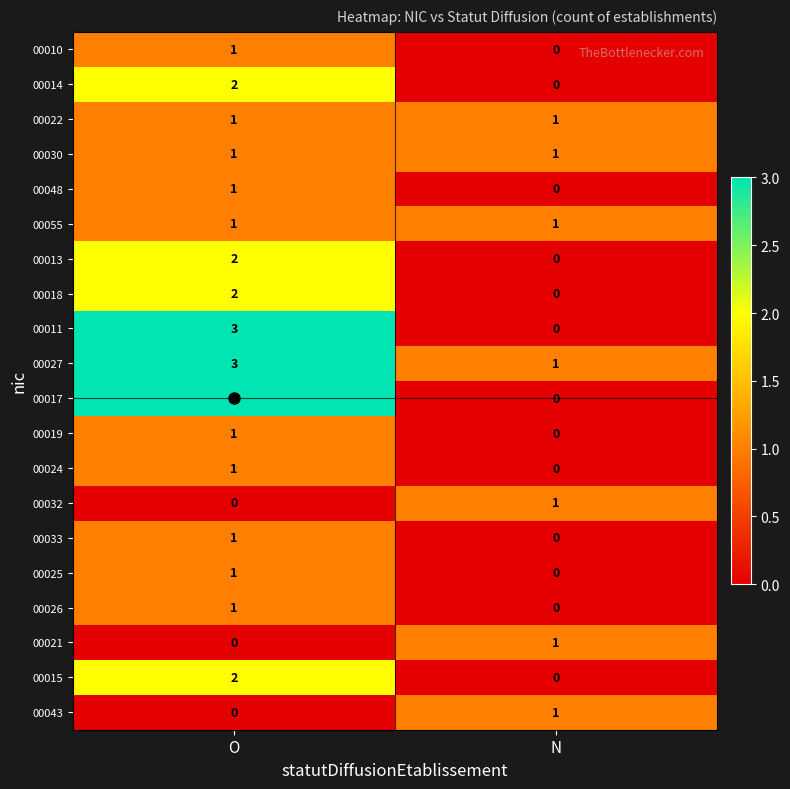

The value of 00015 at O is 2. True or false?

True